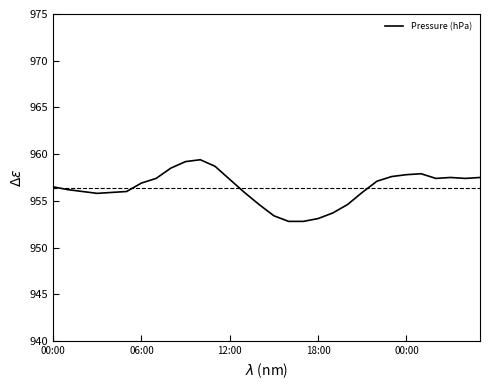

What is the greatest value displayed?

959.4